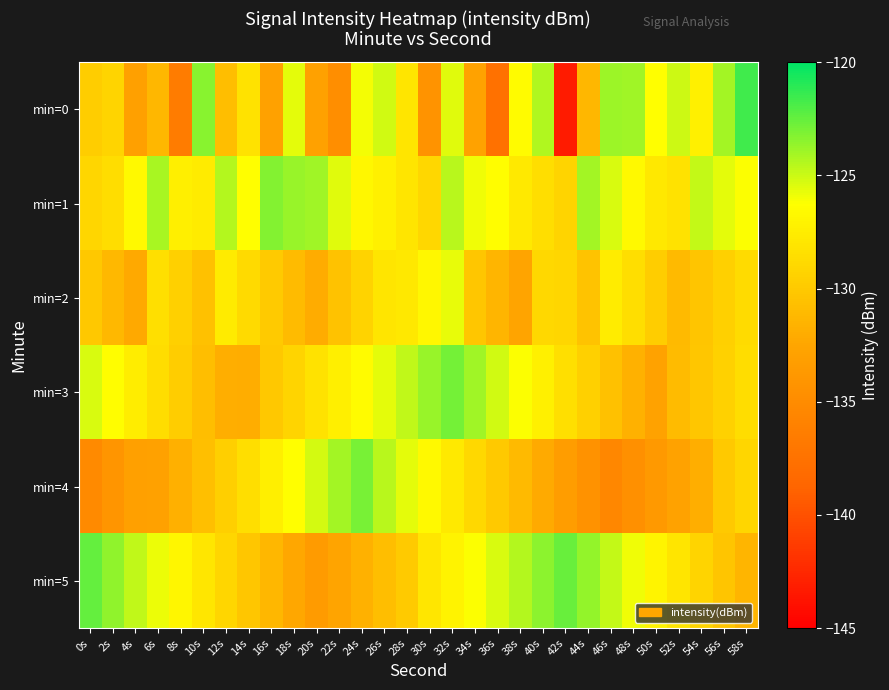

Rank the series by their maximum value, from highest to lowest.

min=0, min=5, min=3, min=4, min=1, min=2